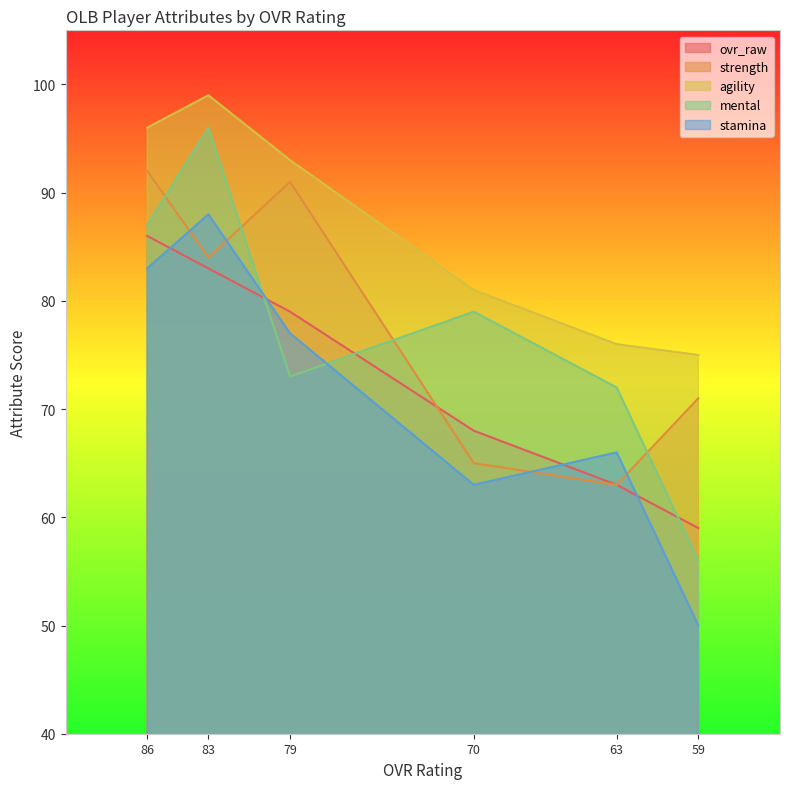

What is the value of the mental point at the 1st from the left?

87